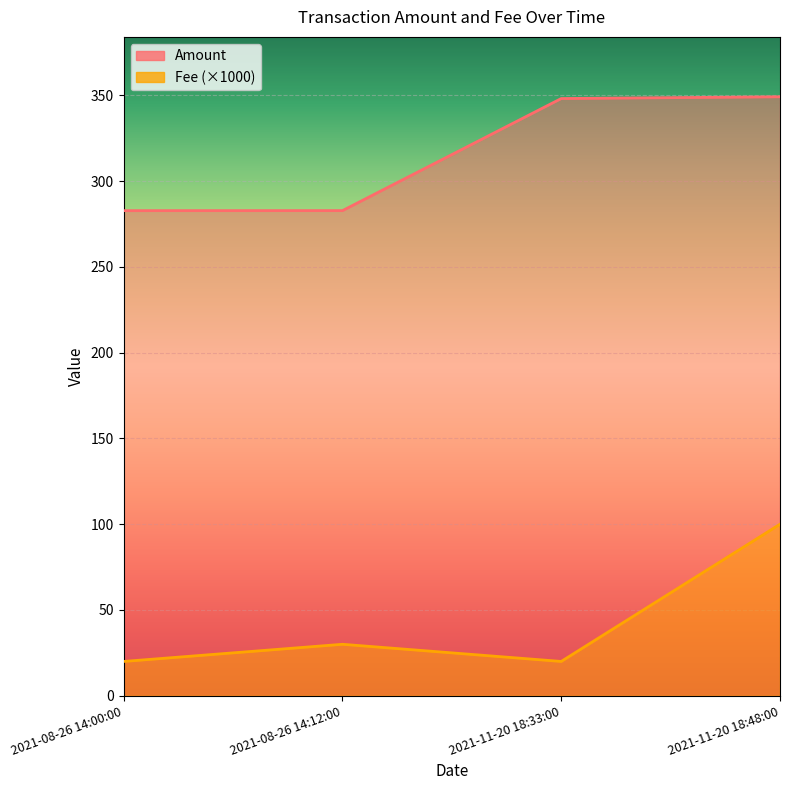

How many distinct data groups are displayed?

2